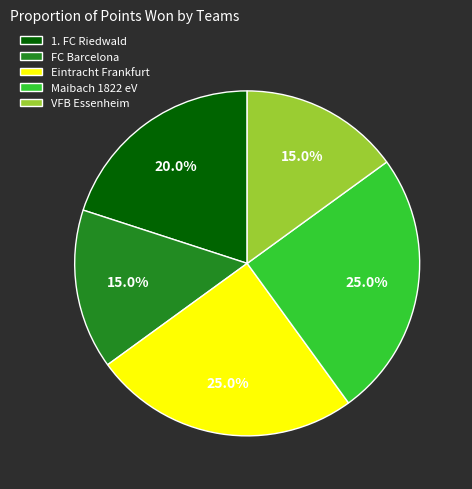

Is 1. FC Riedwald the majority of the pie?

No